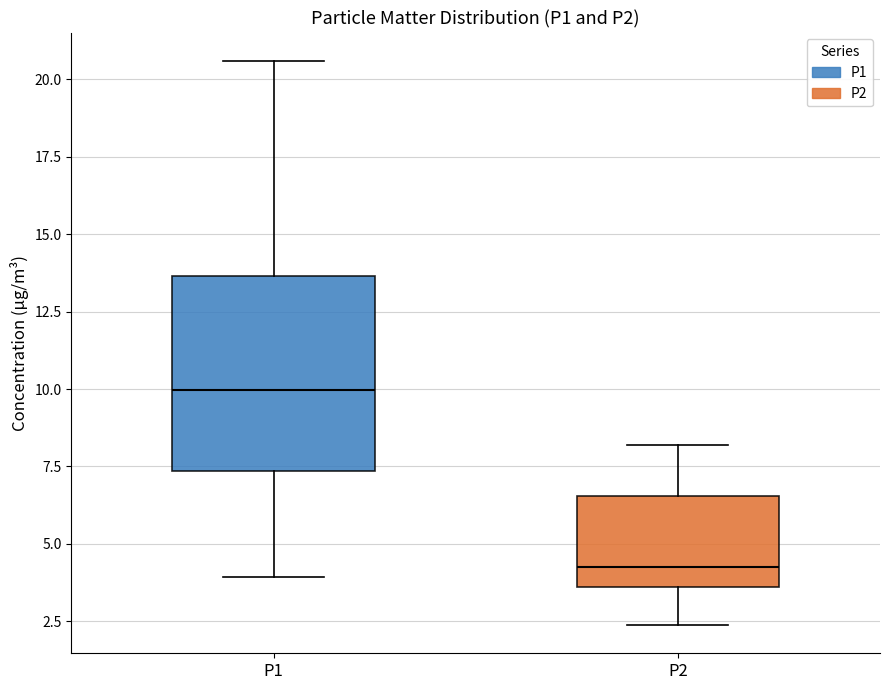

Which box's median line is the highest?

P1